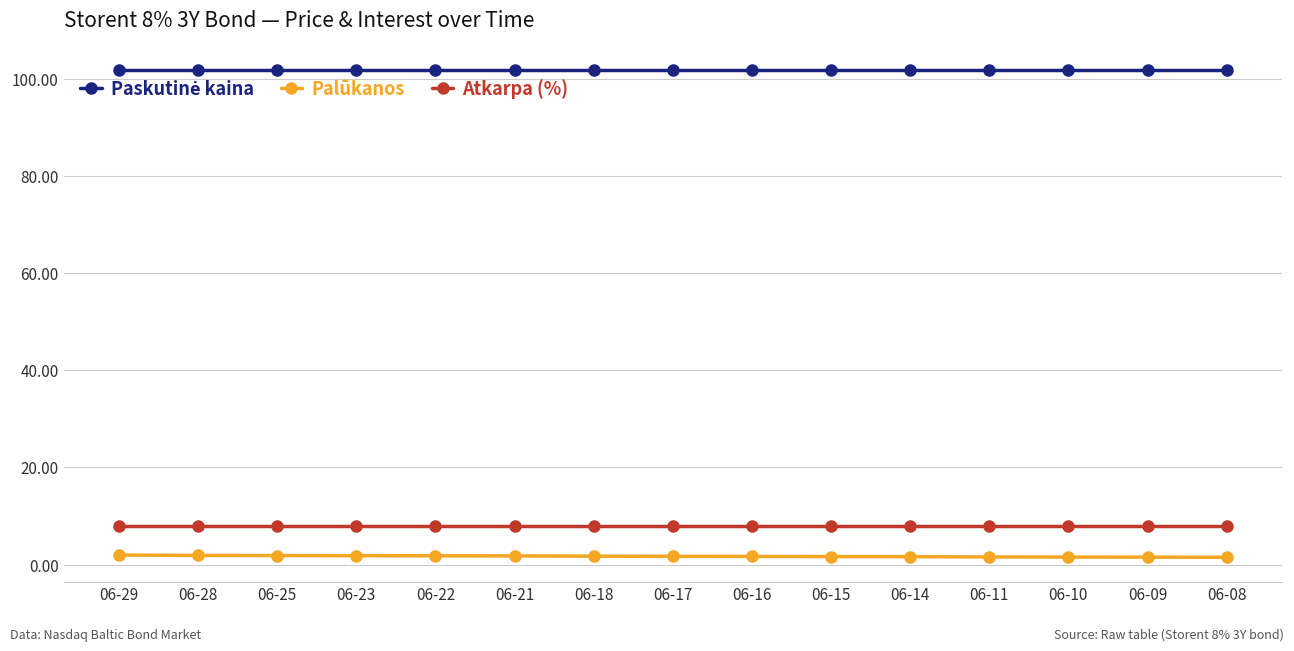

True or false: Palūkanos and Atkarpa (%) intersect in this chart.

False